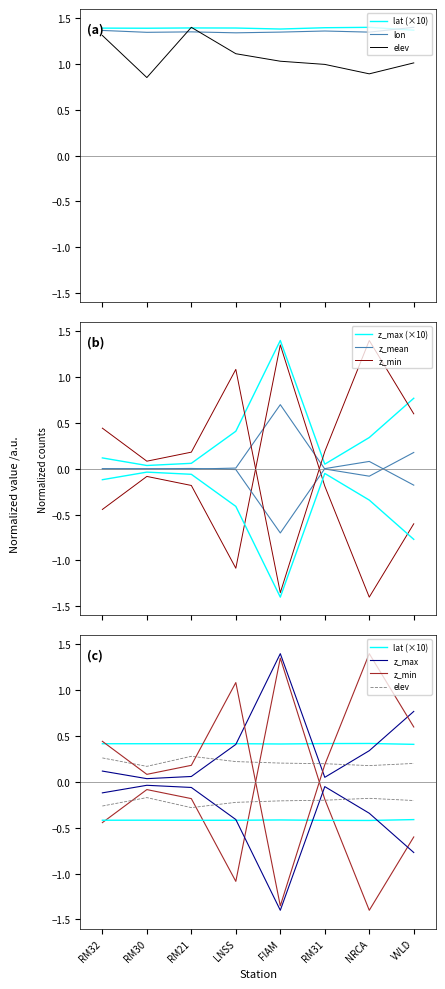

Reading left to right, what are all the values shown in this chart?

station_latitude_deg: 1.4	1.4	1.4	1.4	1.4	1.4	1.4	1.4
station_longitude_deg: 1.4	1.3	1.4	1.3	1.3	1.4	1.3	1.4
station_elevation_m: 1.3	0.9	1.4	1.1	1.0	1.0	0.9	1.0
trace_z_min_counts: -0.4	-0.1	-0.2	-1.1	1.4	-0.2	-1.4	-0.6
trace_z_max_counts: 0.1	0.0	0.1	0.4	1.4	0.1	0.3	0.8
trace_z_mean_counts: -0.0	0.0	-0.0	0.0	0.7	-0.0	-0.1	0.2